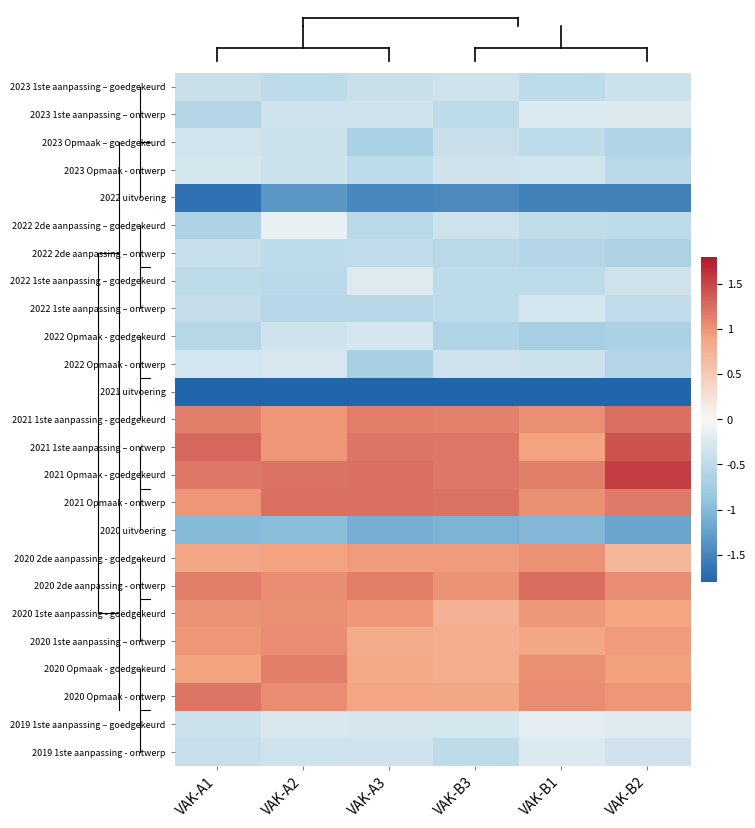

What is the smallest value displayed?

-3.0